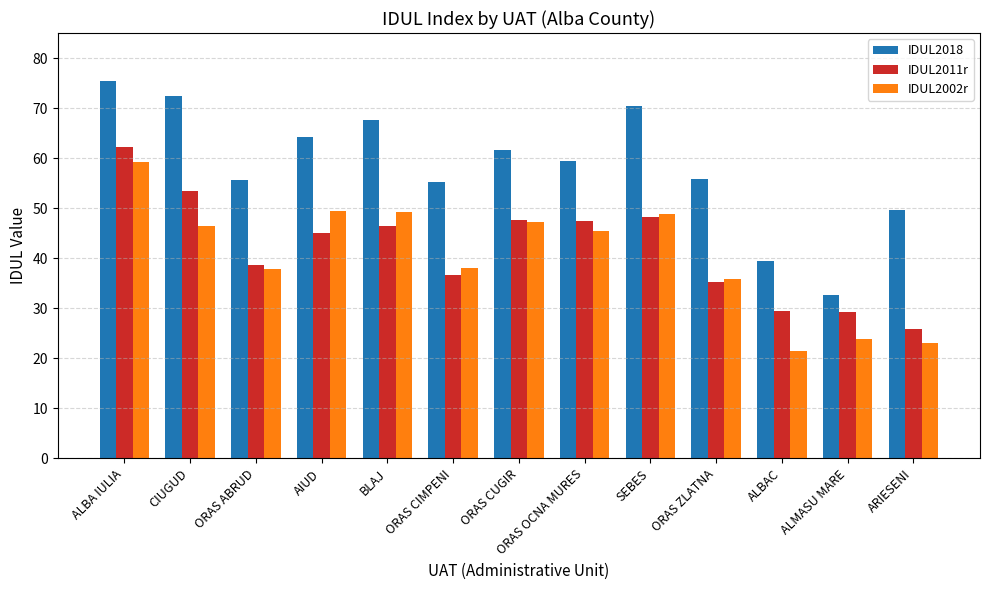

What is the sum of the IDUL2002r values at ALBA IULIA and BLAJ?

108.6